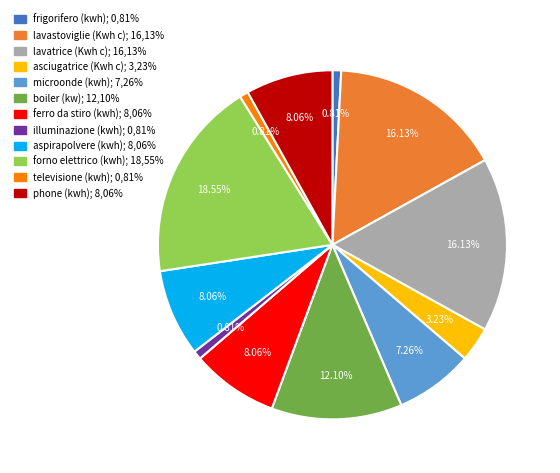

What portion of the pie excludes frigorifero (kwh)?

99.2%